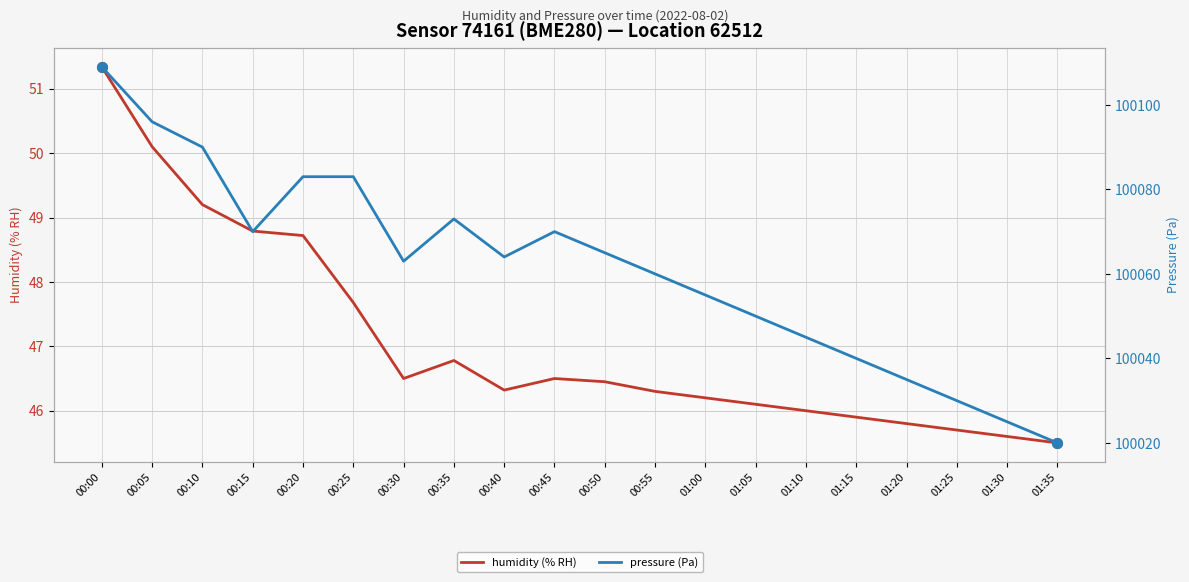

How many categories are shown in the chart?

20